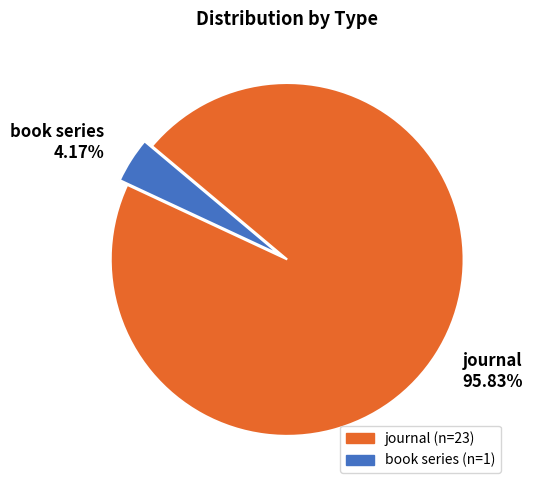

How many slices are in this pie chart?

2